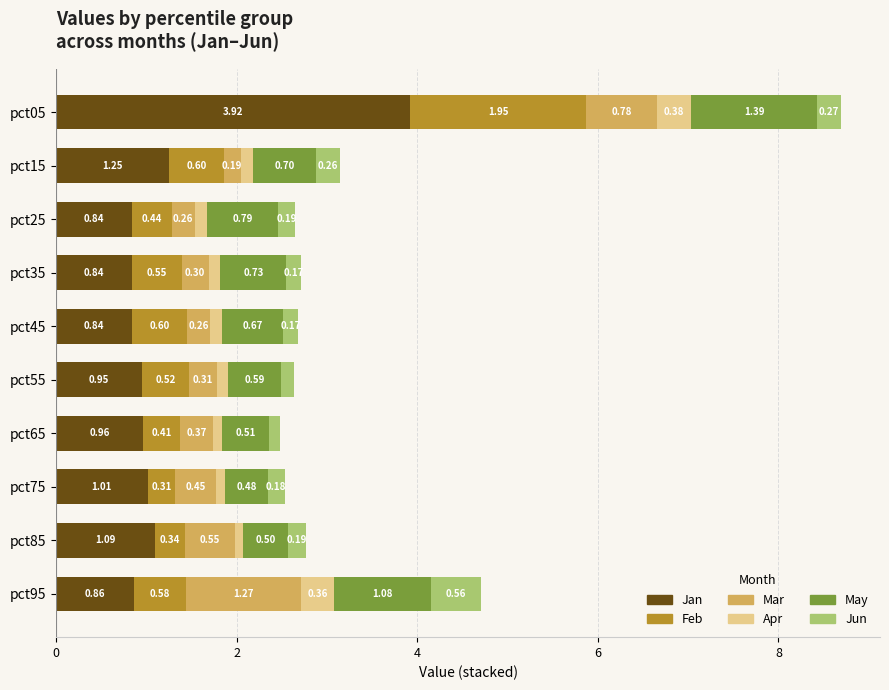

At which category is the sum across all series the highest?

pct05